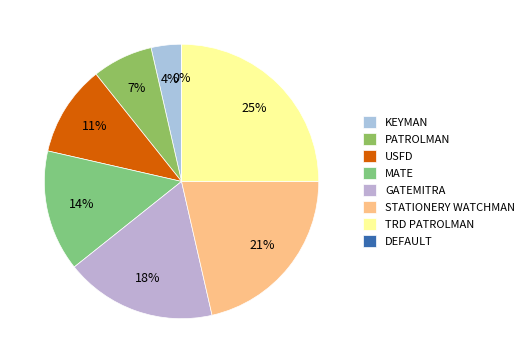

To the nearest percent, what is the combined percentage of DEFAULT and STATIONERY WATCHMAN?

21%